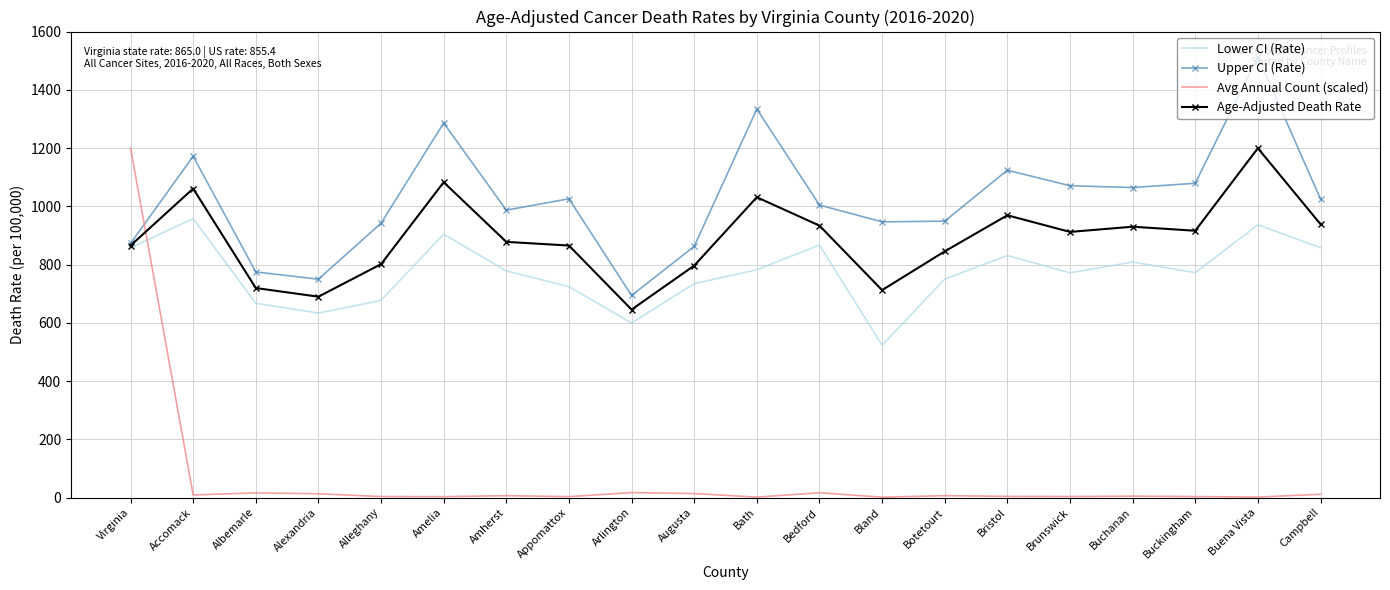

How many times do Avg Annual Count (scaled) and Age-Adjusted Death Rate cross each other?

1